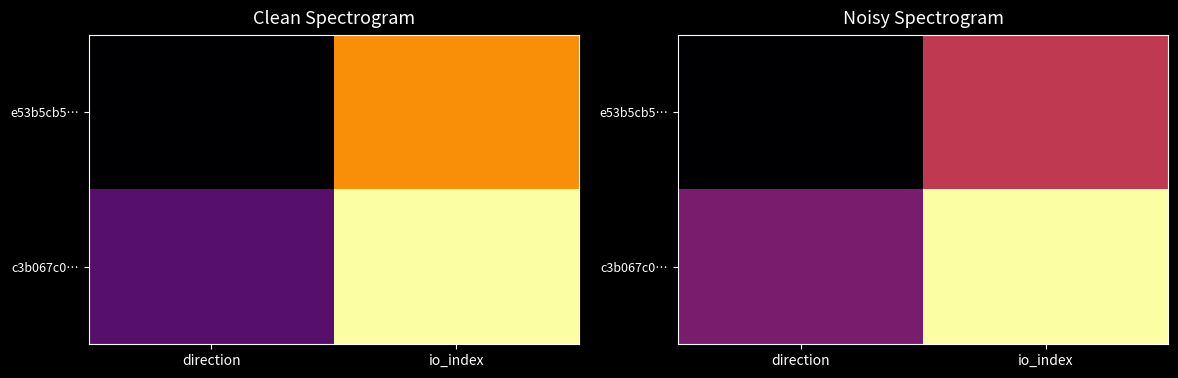

The e53b5cb5… series shows 0.8 at direction. True or false?

True